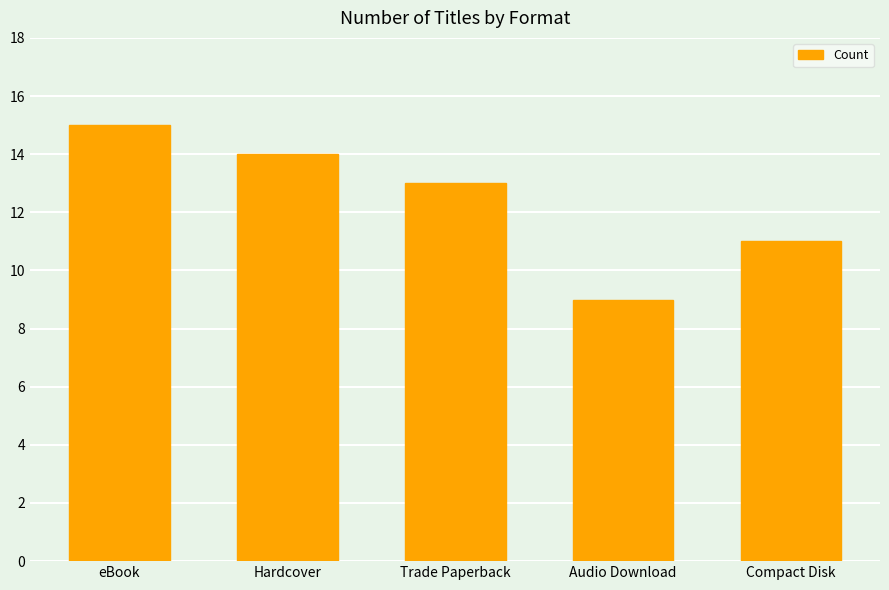

Is it true that the value at Hardcover is 14?

True